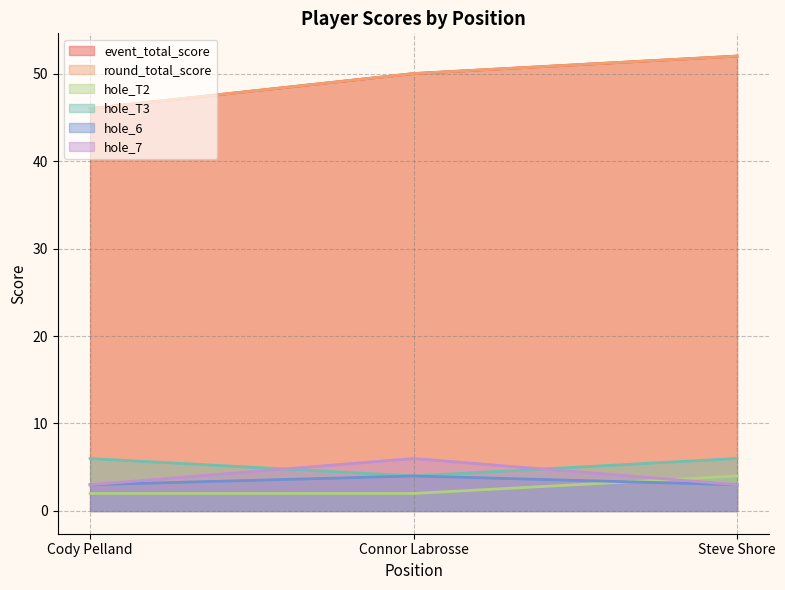

Reading left to right, extract all data points from this chart.

event_total_score: Cody Pelland=46	Connor Labrosse=50	Steve Shore=52
round_total_score: Cody Pelland=46	Connor Labrosse=50	Steve Shore=52
hole_T2: Cody Pelland=2	Connor Labrosse=2	Steve Shore=4
hole_T3: Cody Pelland=6	Connor Labrosse=4	Steve Shore=6
hole_6: Cody Pelland=3	Connor Labrosse=4	Steve Shore=3
hole_7: Cody Pelland=3	Connor Labrosse=6	Steve Shore=3